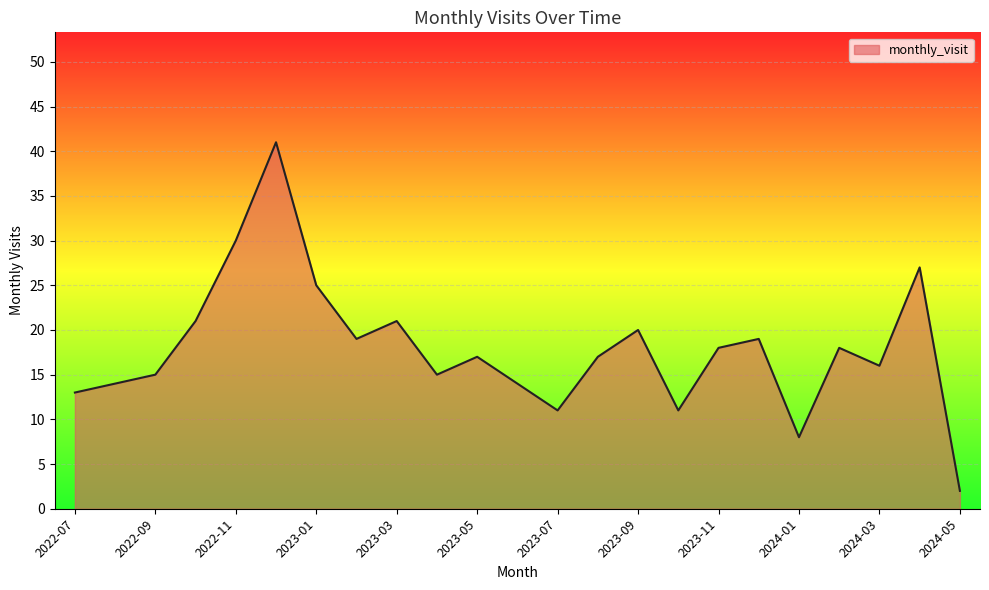

What is the greatest value displayed?

41